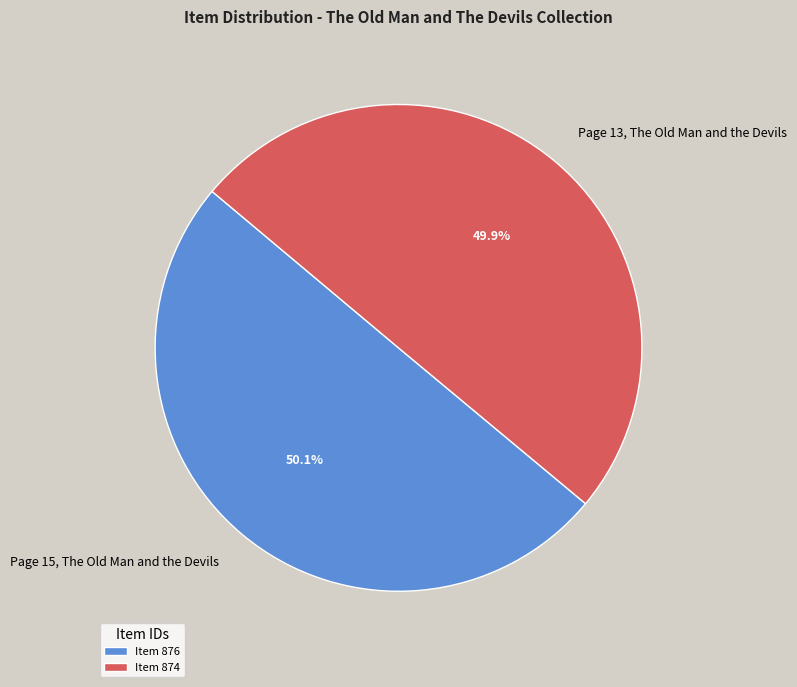

To the nearest percent, what portion does Page 15, The Old Man and the Devils represent?

50%